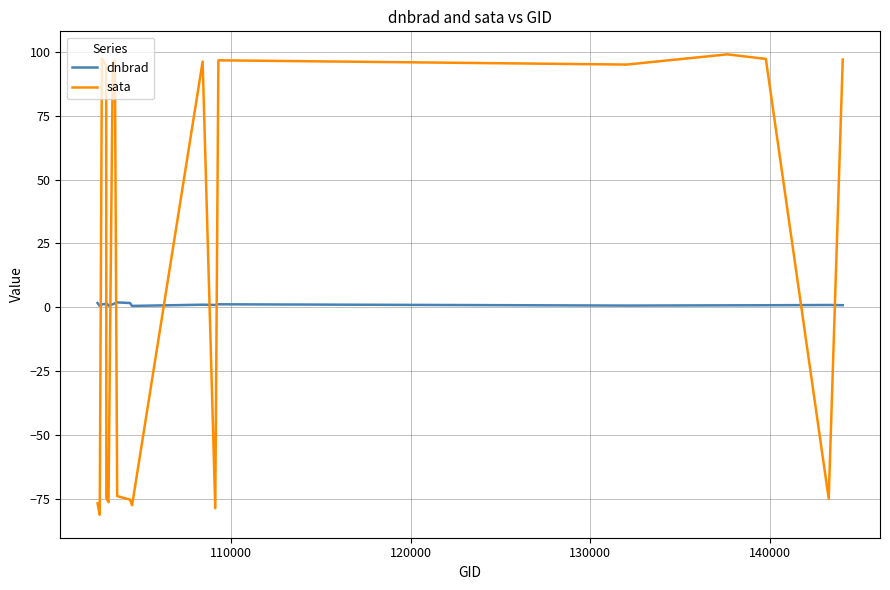

Rank the series by their maximum value, from highest to lowest.

sata, dnbrad